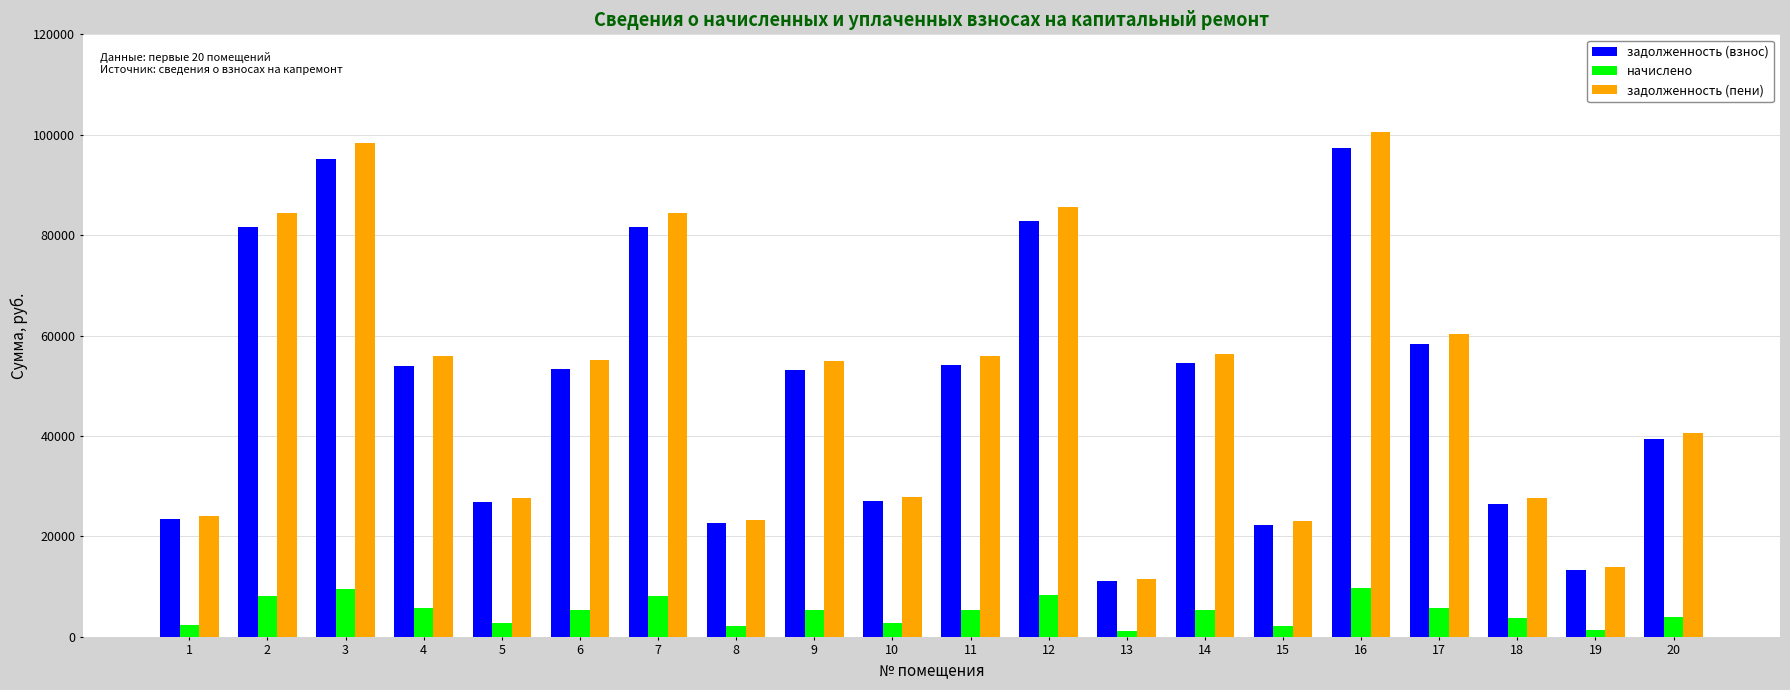

How many values in the начислено series exceed 5322?

10